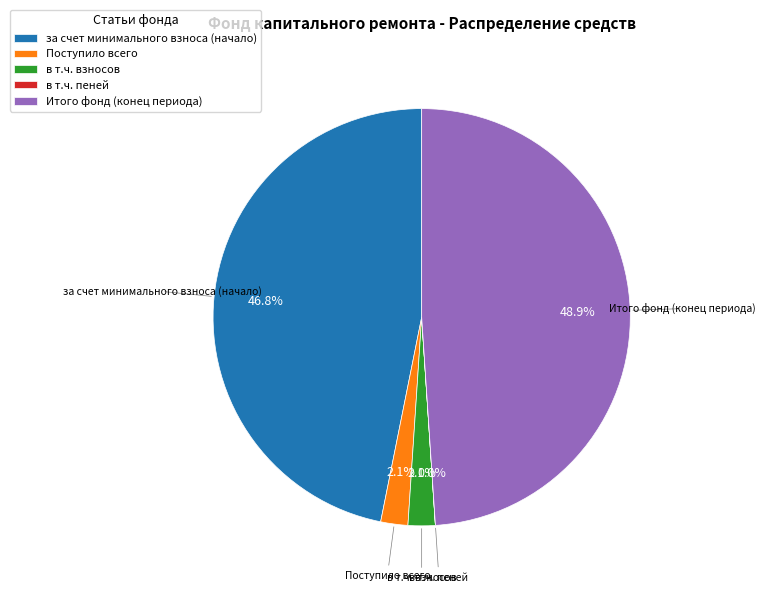

True or false: в т.ч. взносов accounts for 2% of the total.

True